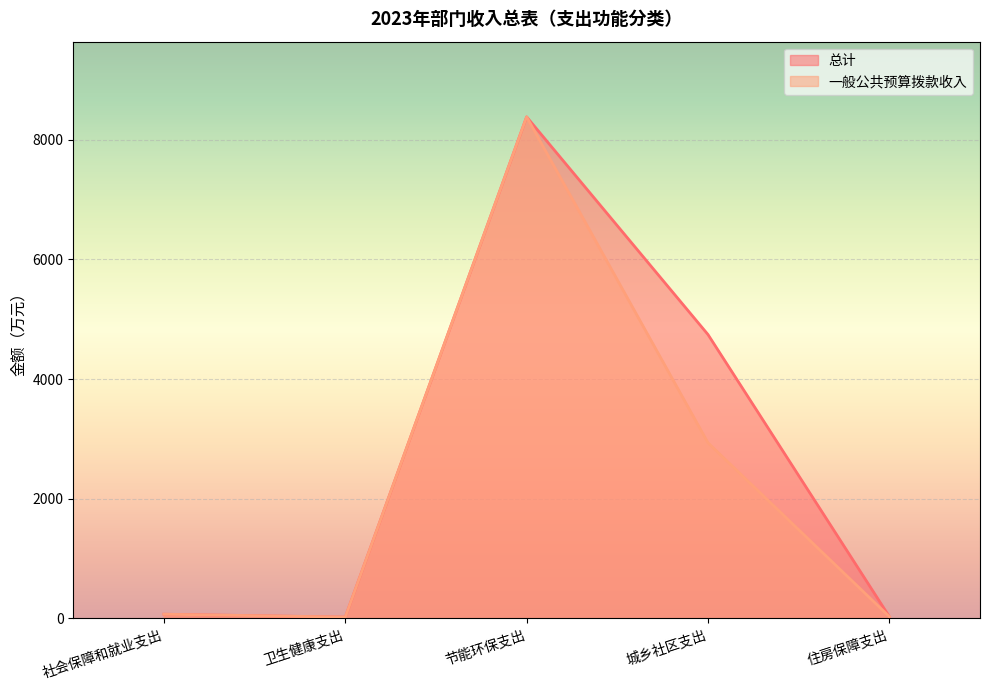

True or false: 一般公共预算拨款收入 and 总计 cross at least once.

False